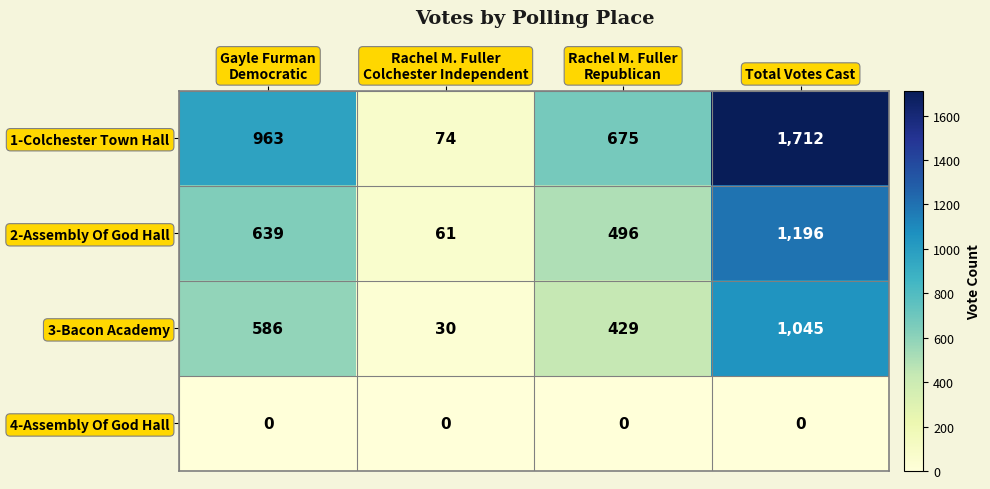

Reading right to left, transcribe all the data shown in this chart.

1-Colchester Town Hall: 1712	675	74	963
2-Assembly Of God Hall: 1196	496	61	639
3-Bacon Academy: 1045	429	30	586
4-Assembly Of God Hall: 0	0	0	0